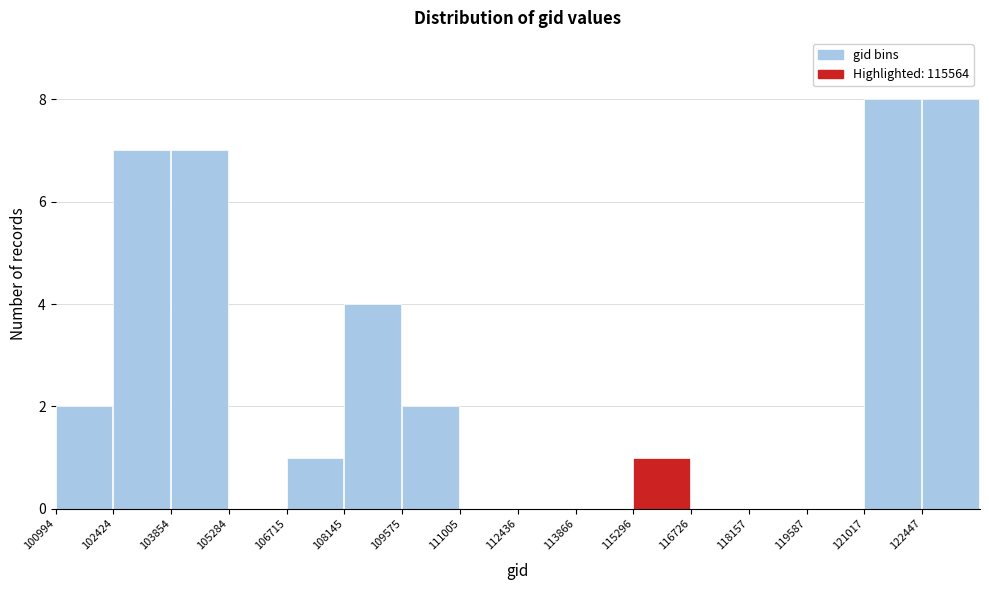

How tall is the bar that spans 109600 to 111000 on the x-axis? Neither the bar edges nor the heights are printed on the chart, so give them approximately, as read against the axes.

2